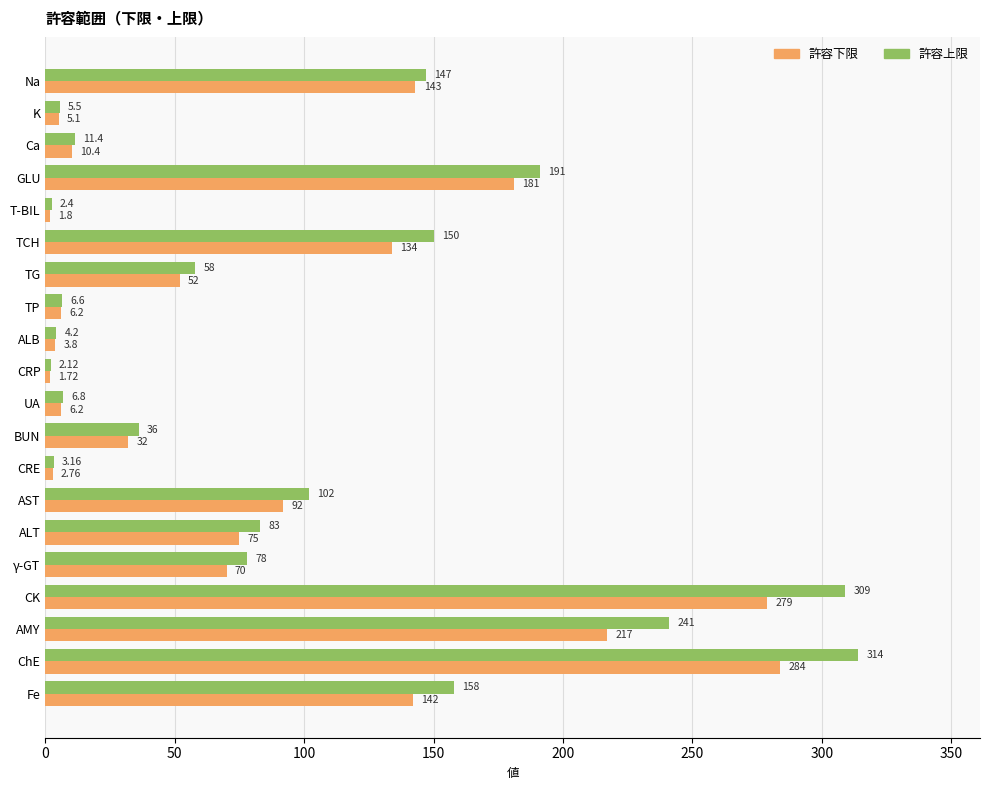

Which series has the largest total across all categories?

許容上限